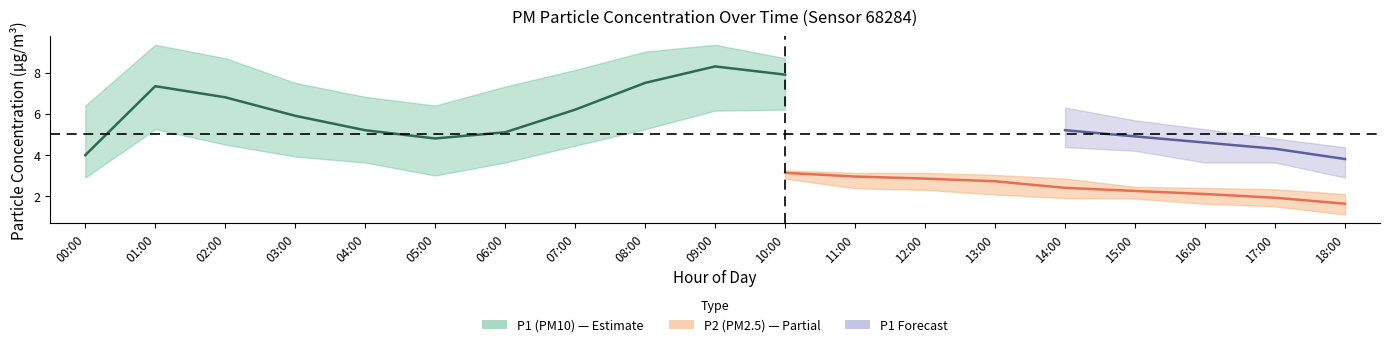

Which series has the largest total across all categories?

P1_upper